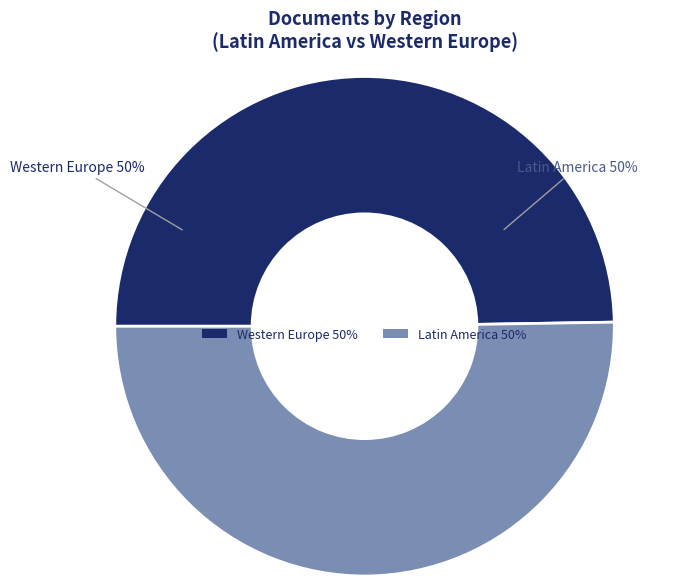

Is it true that Western Europe 50% is 50% of the pie?

True